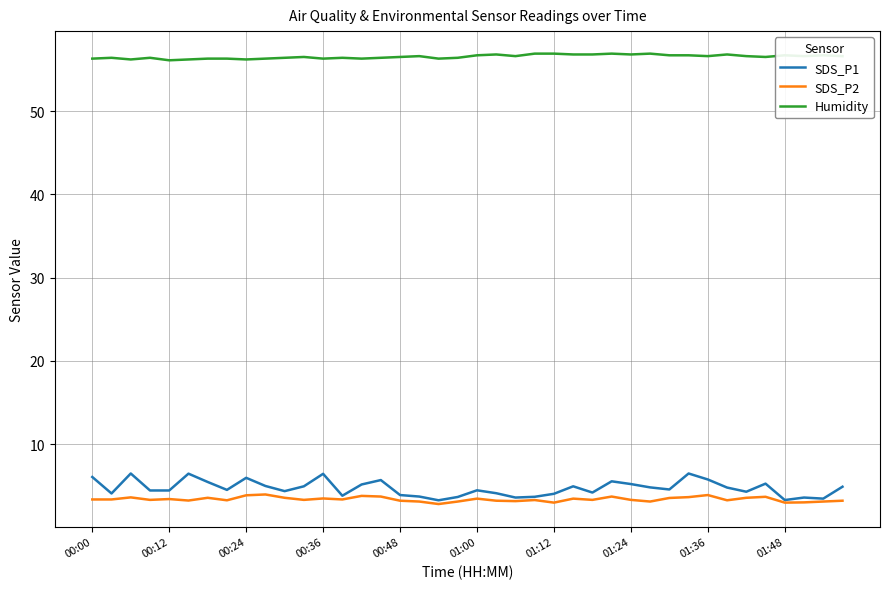

Which series has the widest spread of values?

SDS_P1